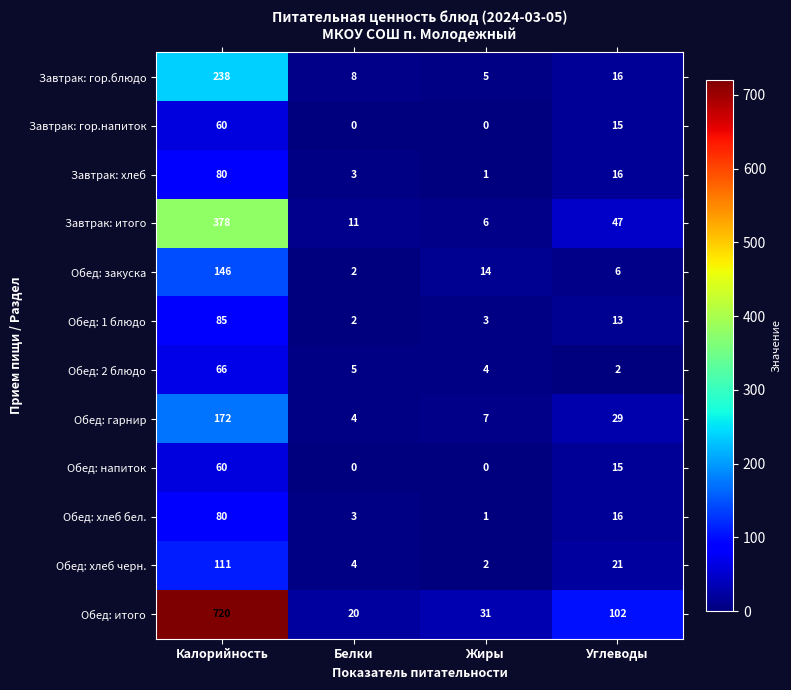

At which label does Завтрак: гор.напиток first exceed 15?

Калорийность